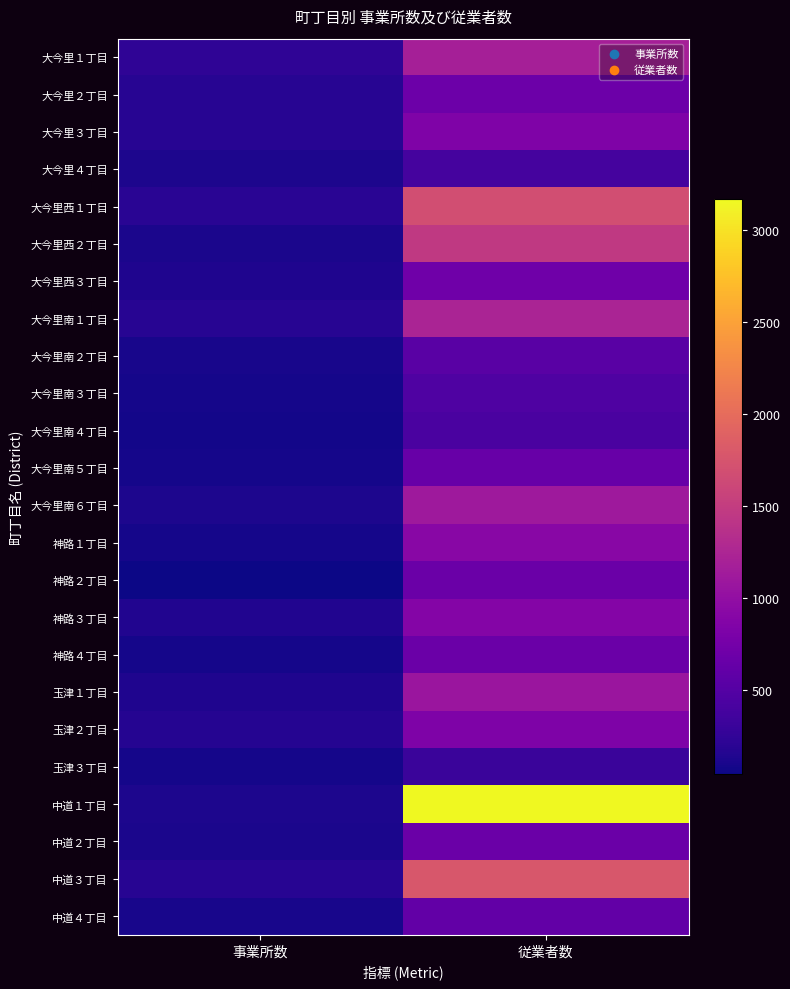

What is the greatest value displayed?

3164